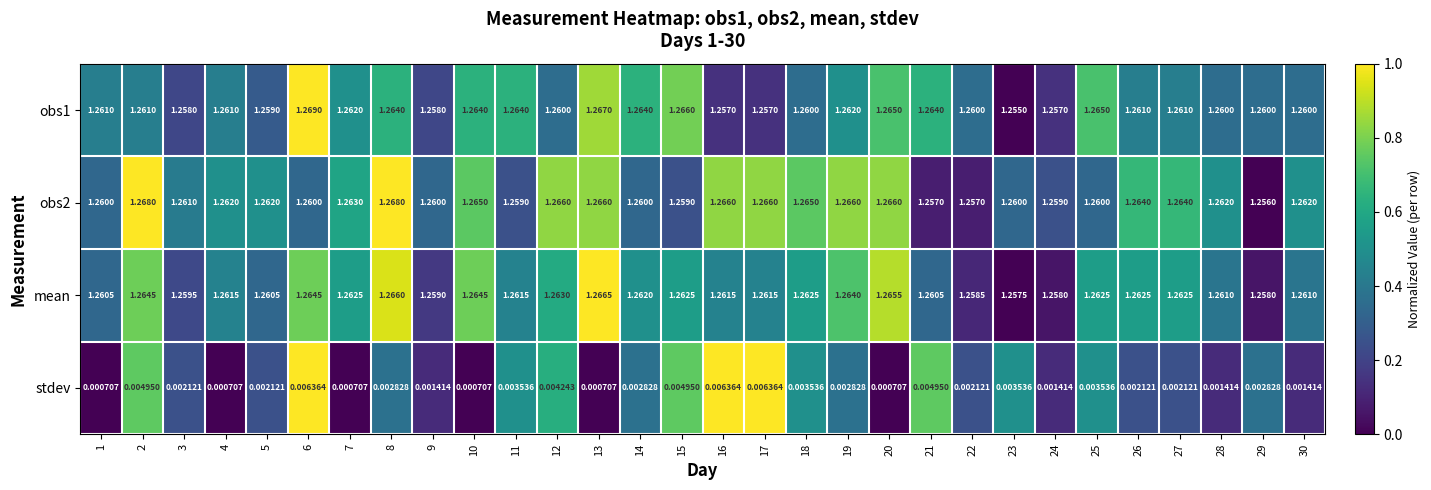

Is the value of stdev at 8 greater than the value of mean at 16?

No